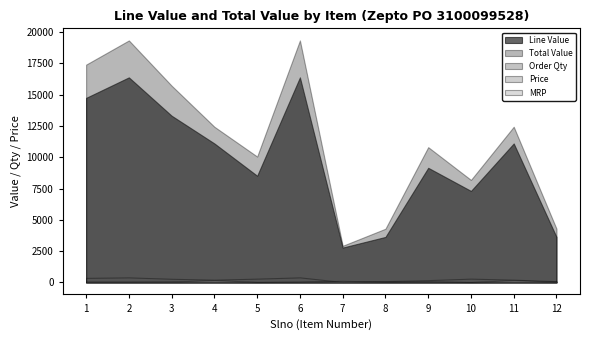

Does the chart display data point markers on the line(s)?

No